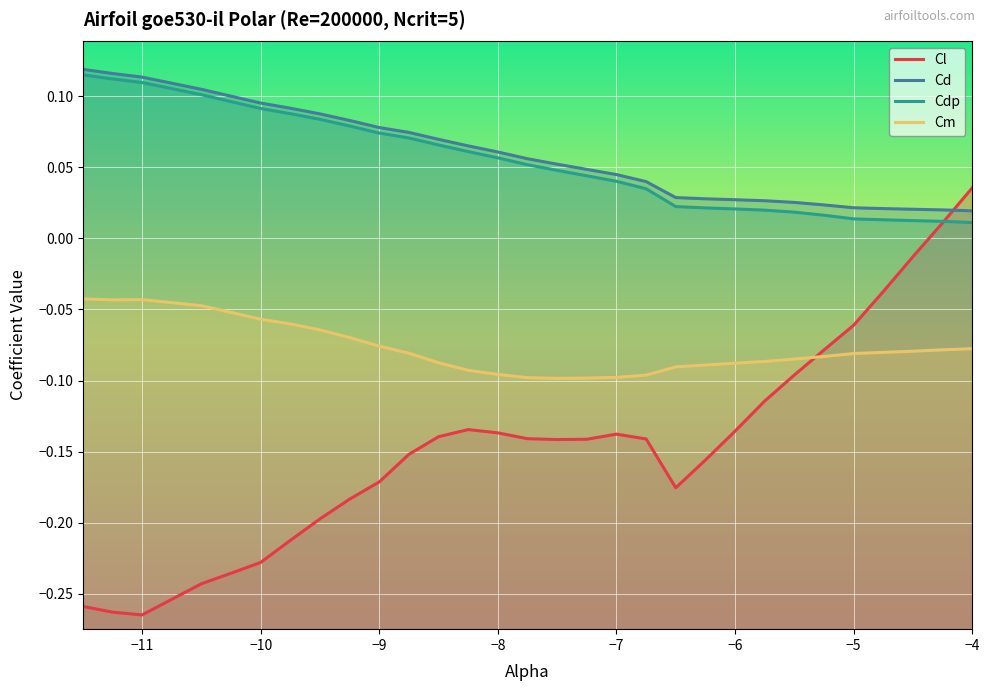

What is the sum of all Cd values?

1.8